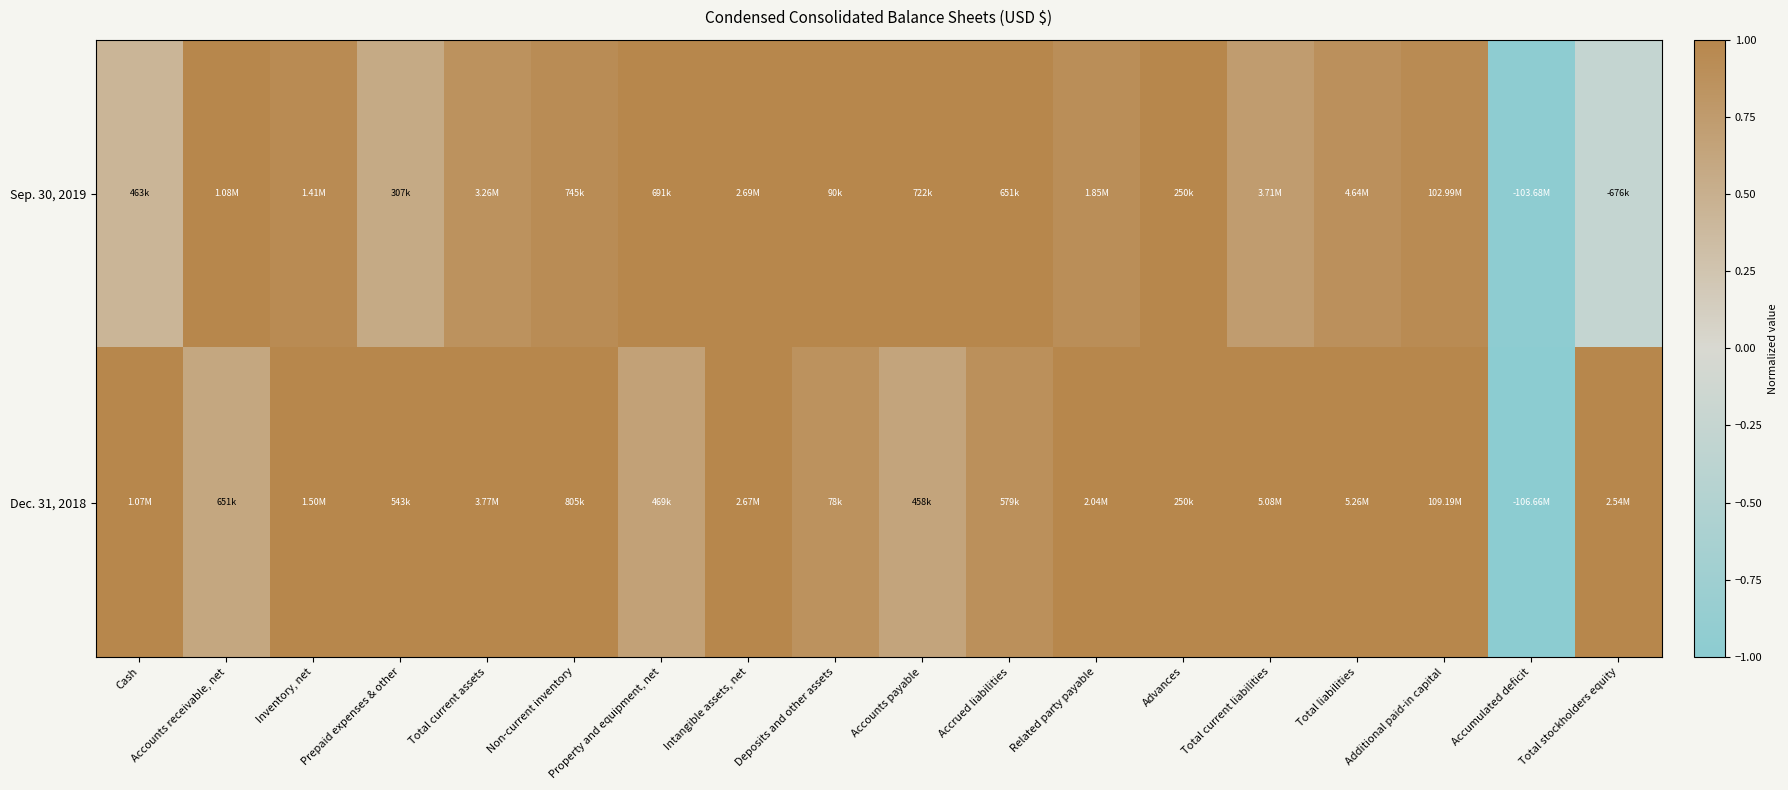

At which category is the sum across all series the highest?

Advances